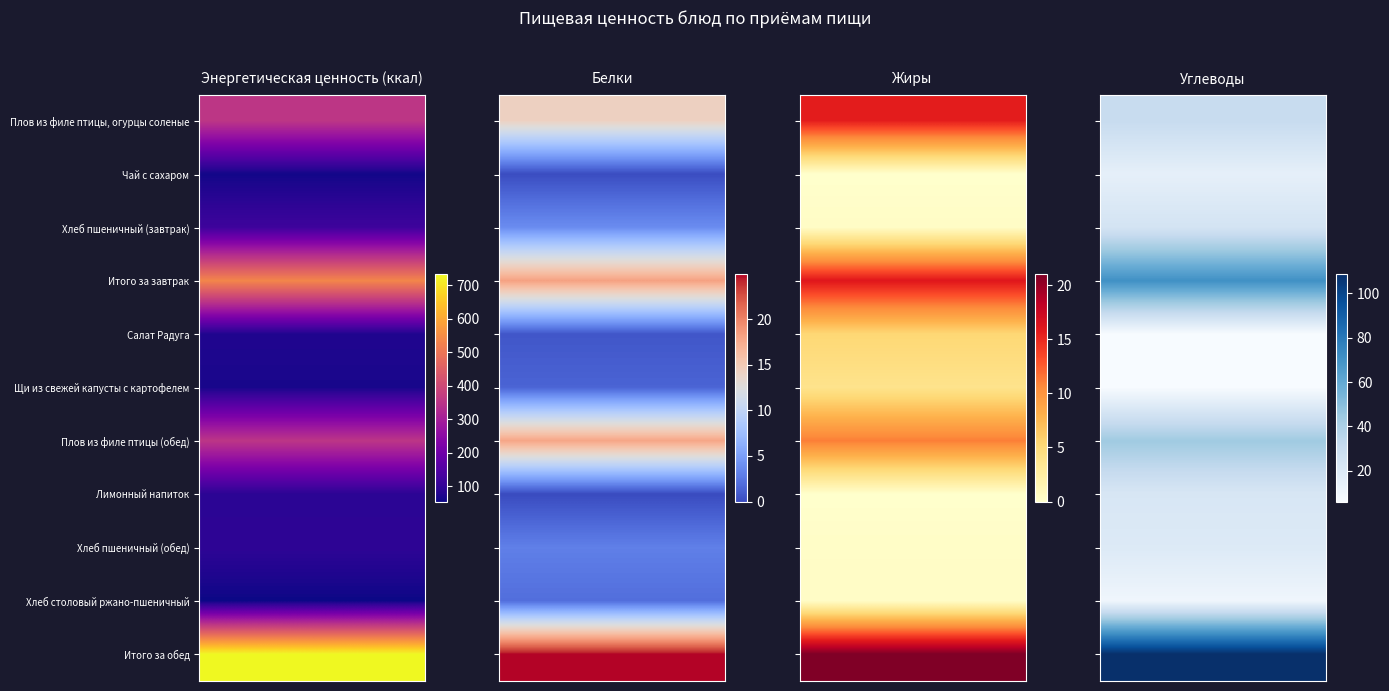

How many data points in Чай с сахаром are less than 15?

2